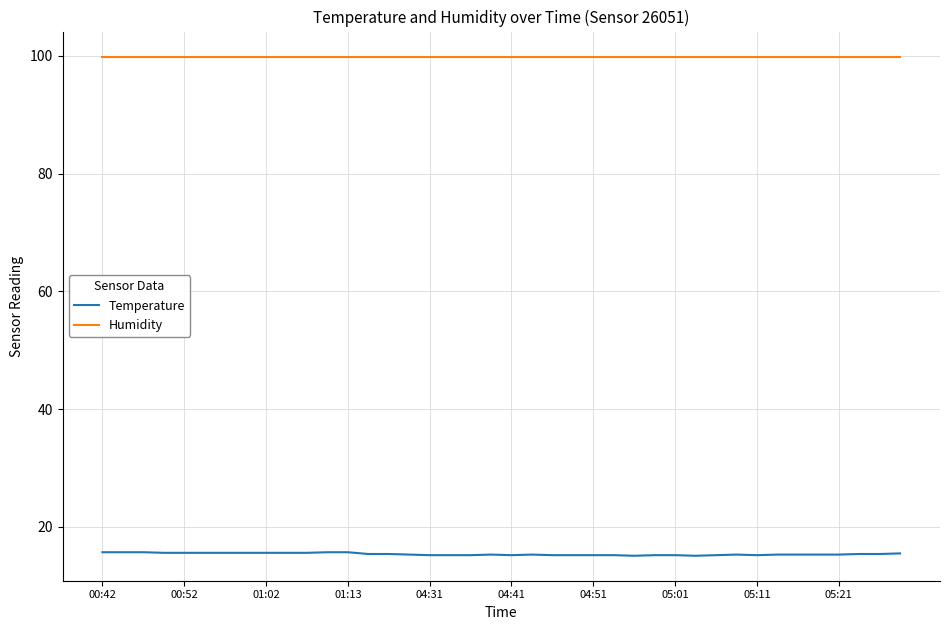

What is the smallest value displayed?

15.1